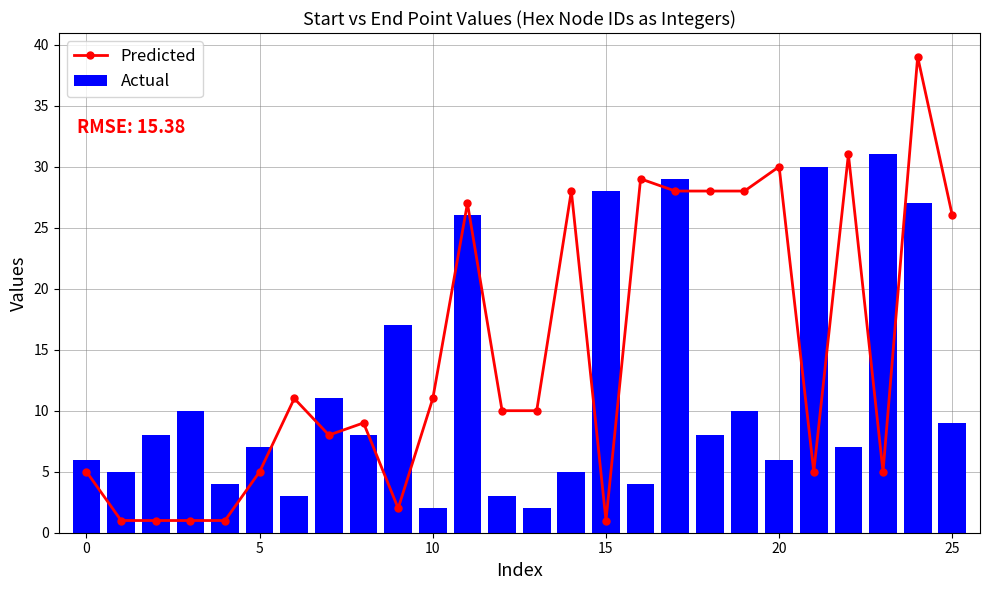

Is the value of Predicted at 22 greater than the value of Actual at 10?

Yes